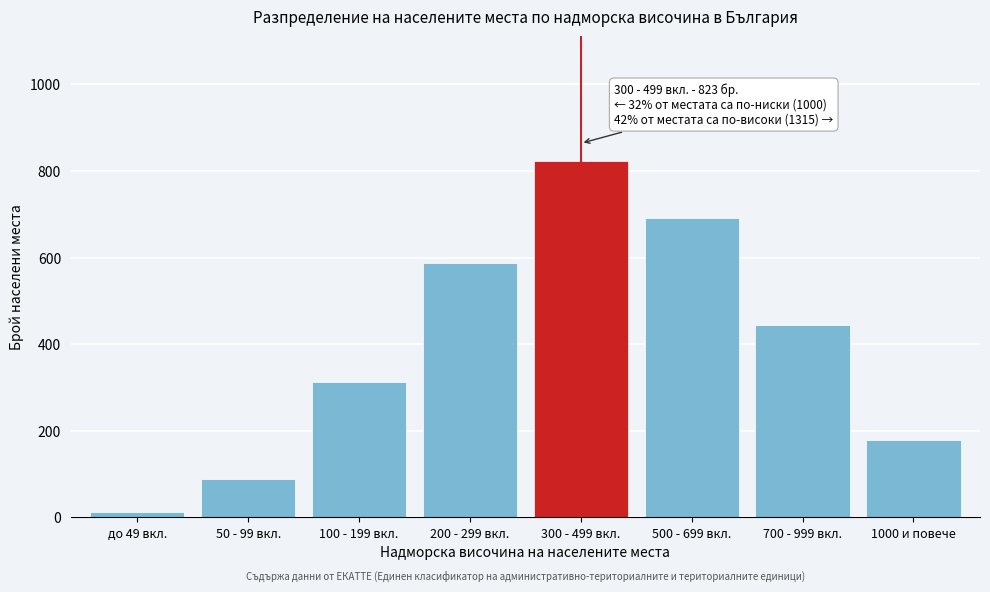

Reading left to right, transcribe all the data shown in this chart.

12	89	312	587	823	692	445	178